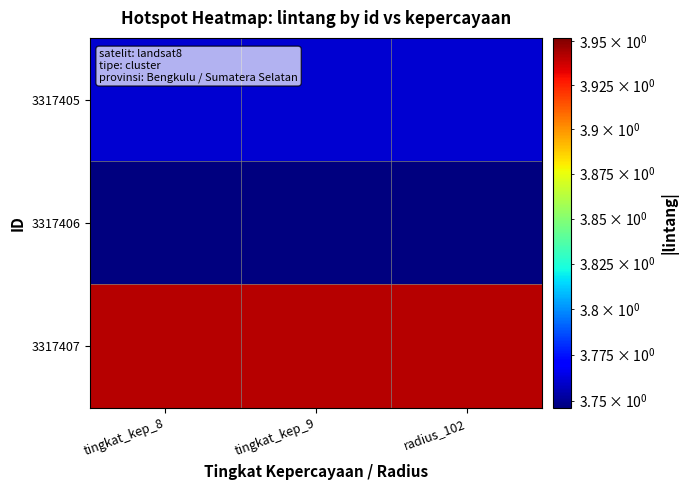

Rank the series at radius_102 from highest to lowest value.

3317407, 3317405, 3317406